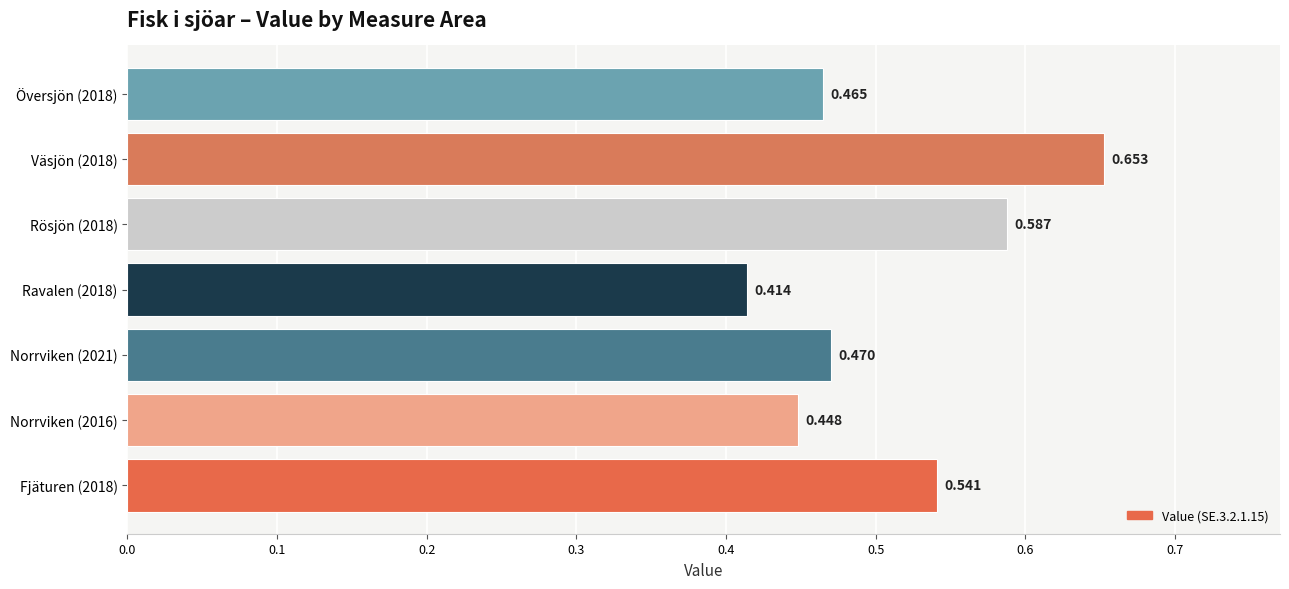

Where is the data nearest to the value 0?

Ravalen (2018)